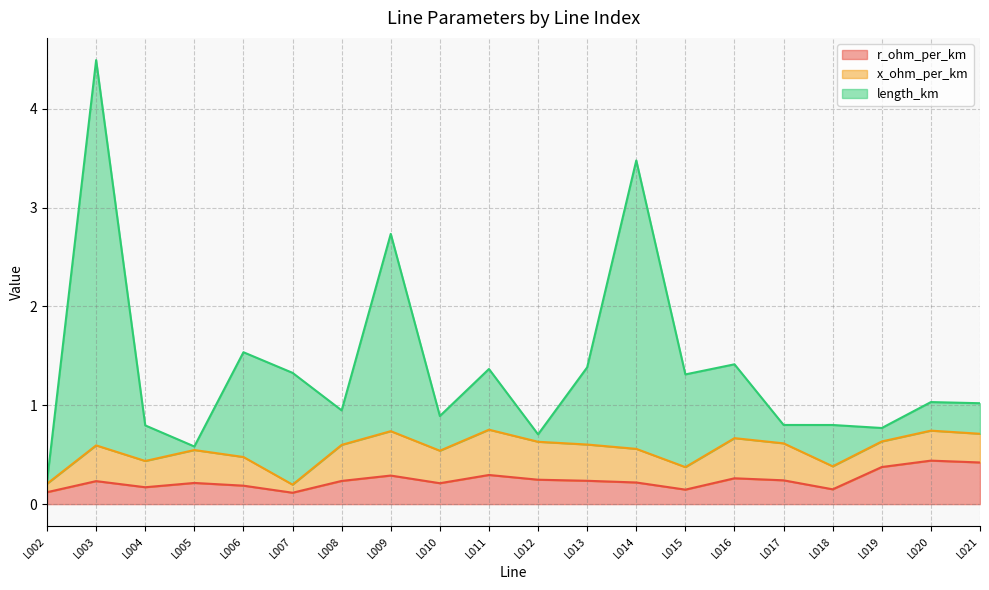

What are all the series names shown in the legend?

r_ohm_per_km, x_ohm_per_km, length_km